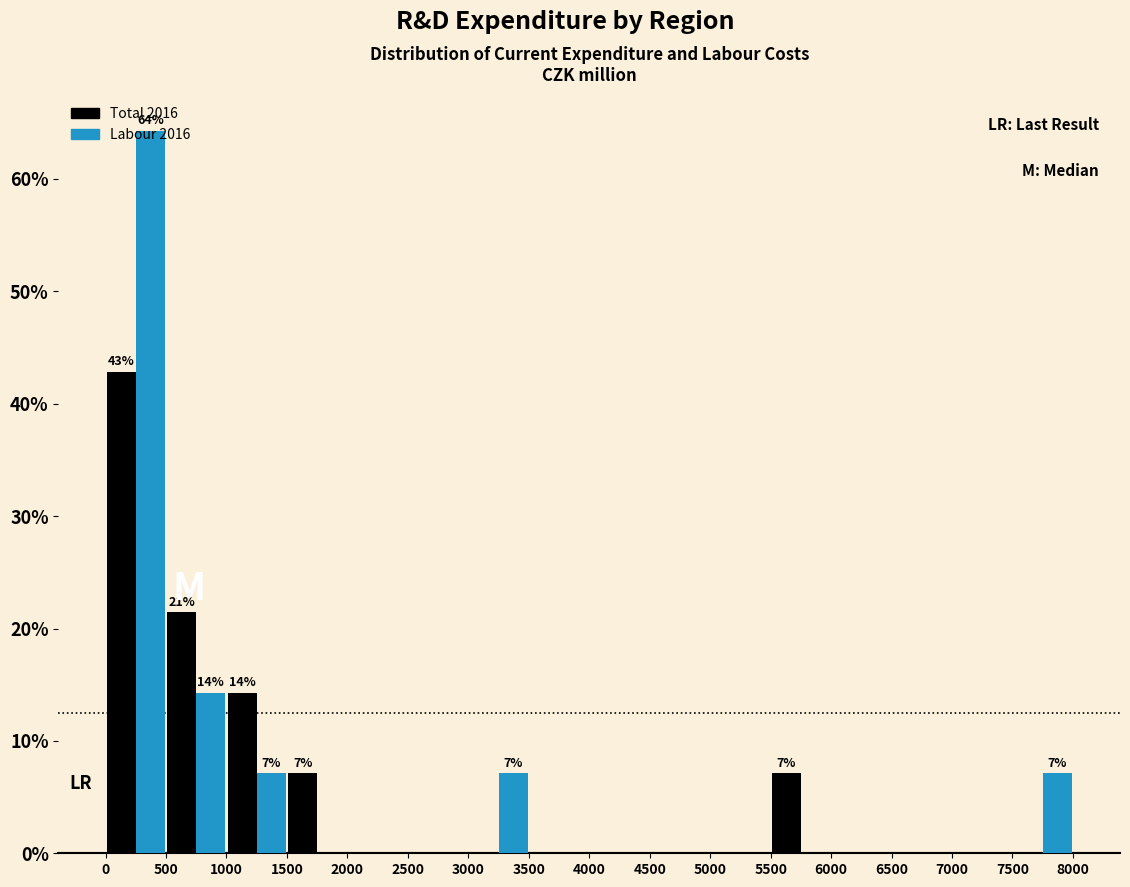

In the Total 2016 series, which range on the x-axis has the tallest bar?

0 to 500